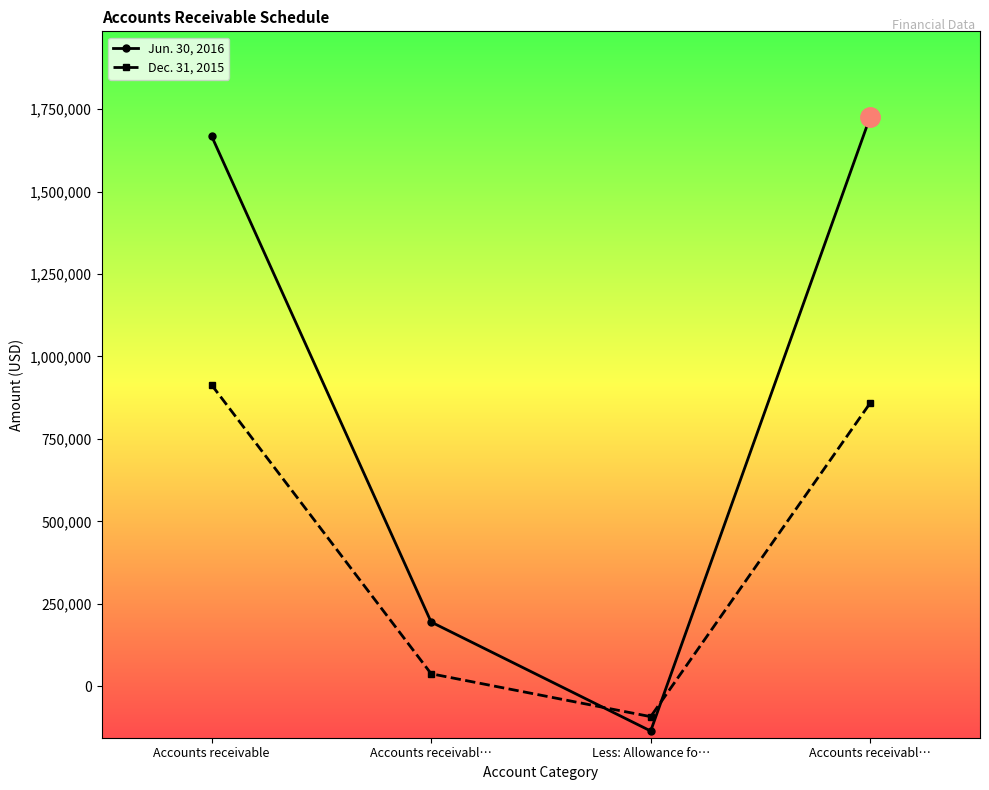

How many positive values does the Jun. 30, 2016 series have?

3